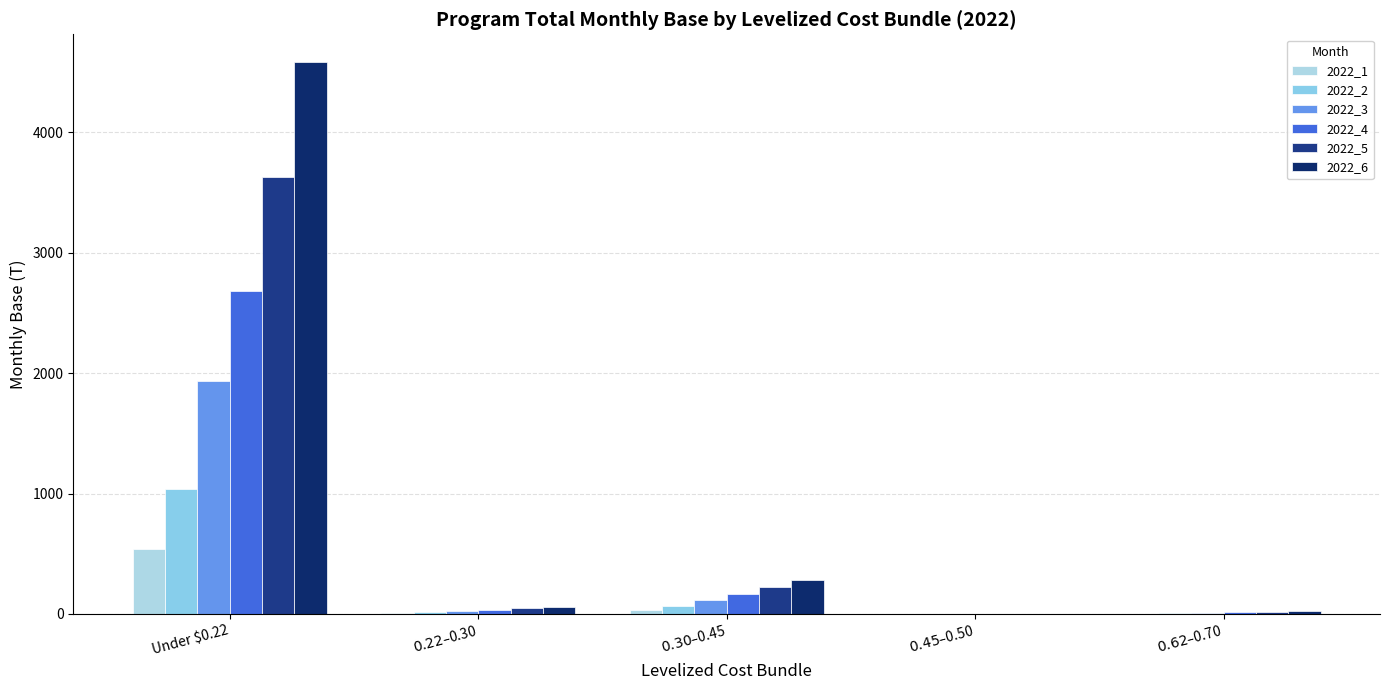

What is the average value of the 2022_5 series?

783.7